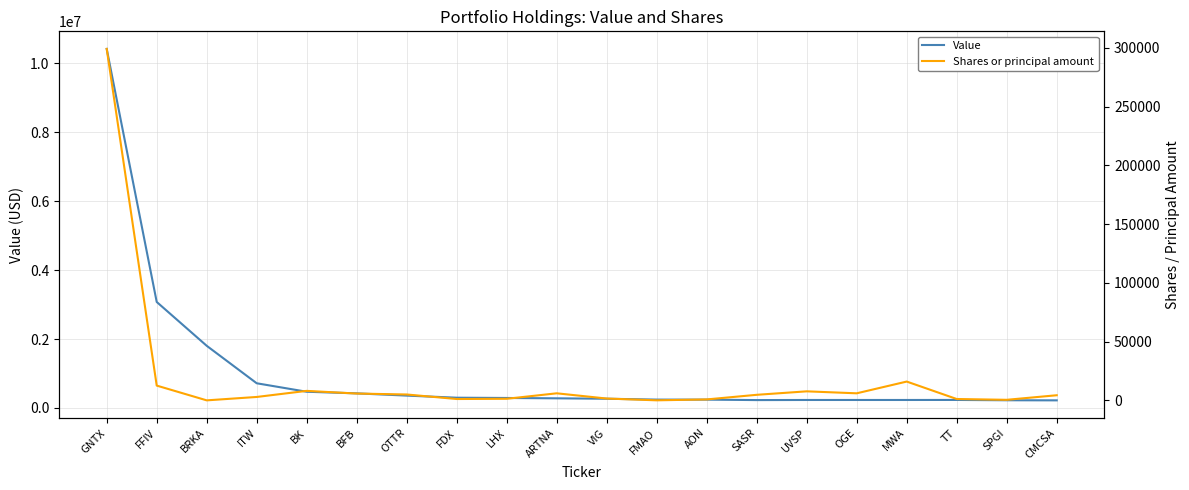

Read the Shares or principal amount value at SASR, to the nearest 100.

4700